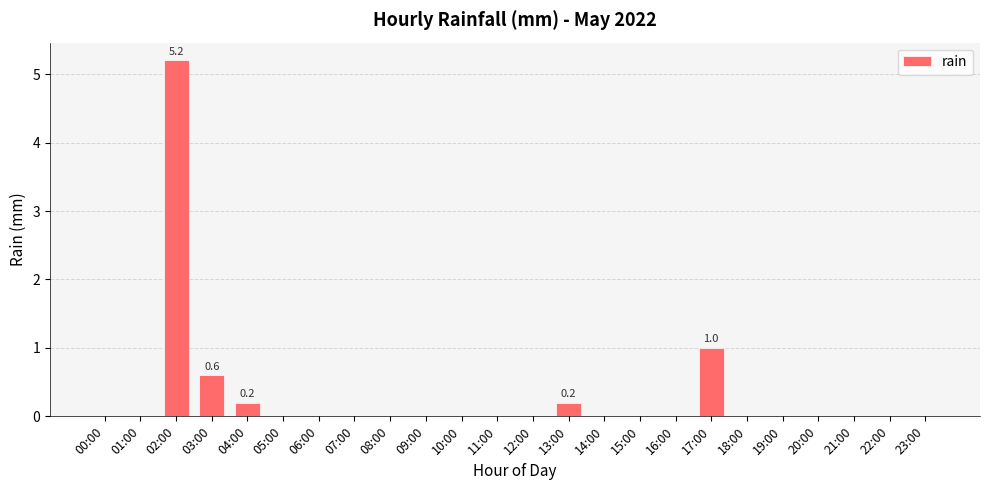

Where is the data nearest to the value 2?

17:00